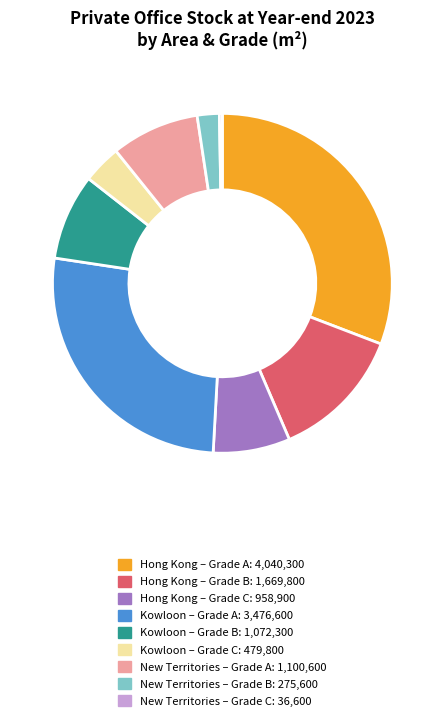

Does any single category account for the majority?

No